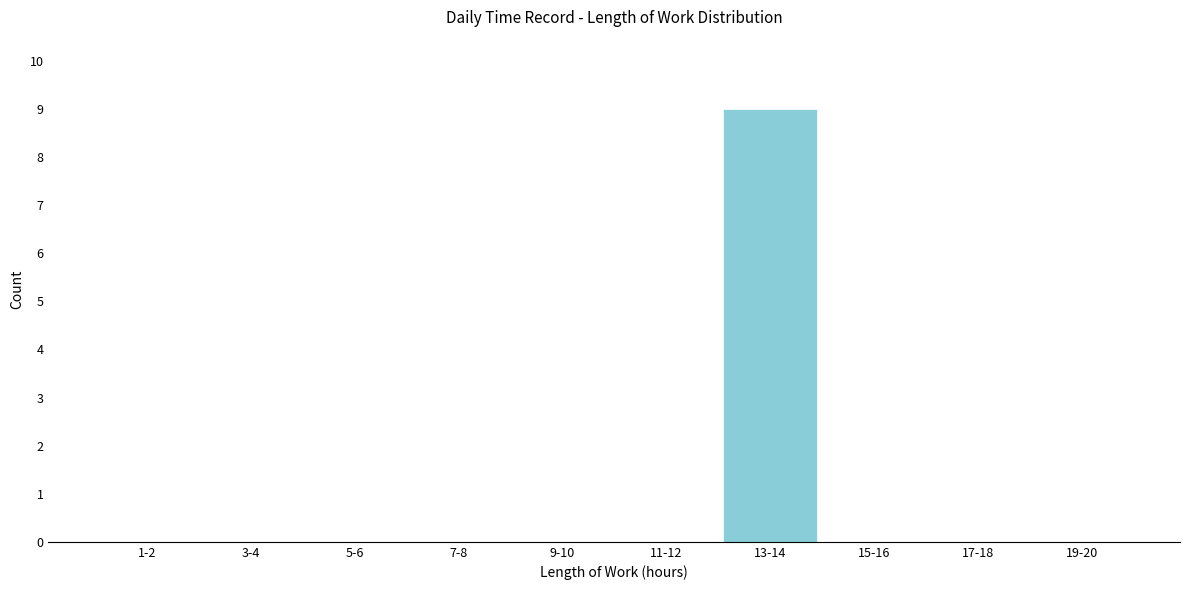

Reading right to left, what are all the values shown in this chart?

19-20=0	17-18=0	15-16=0	13-14=9	11-12=0	9-10=0	7-8=0	5-6=0	3-4=0	1-2=0